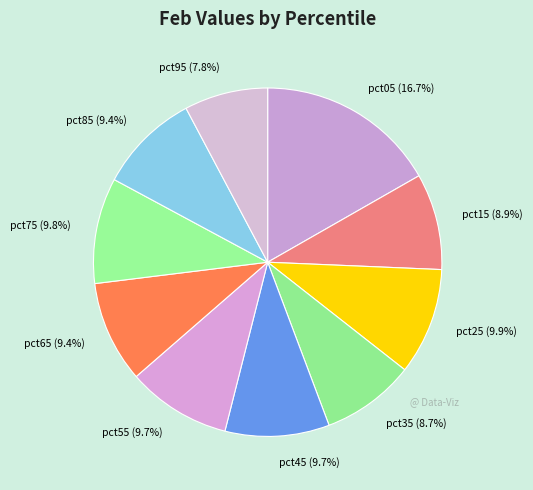

True or false: pct85 accounts for 9% of the total.

True